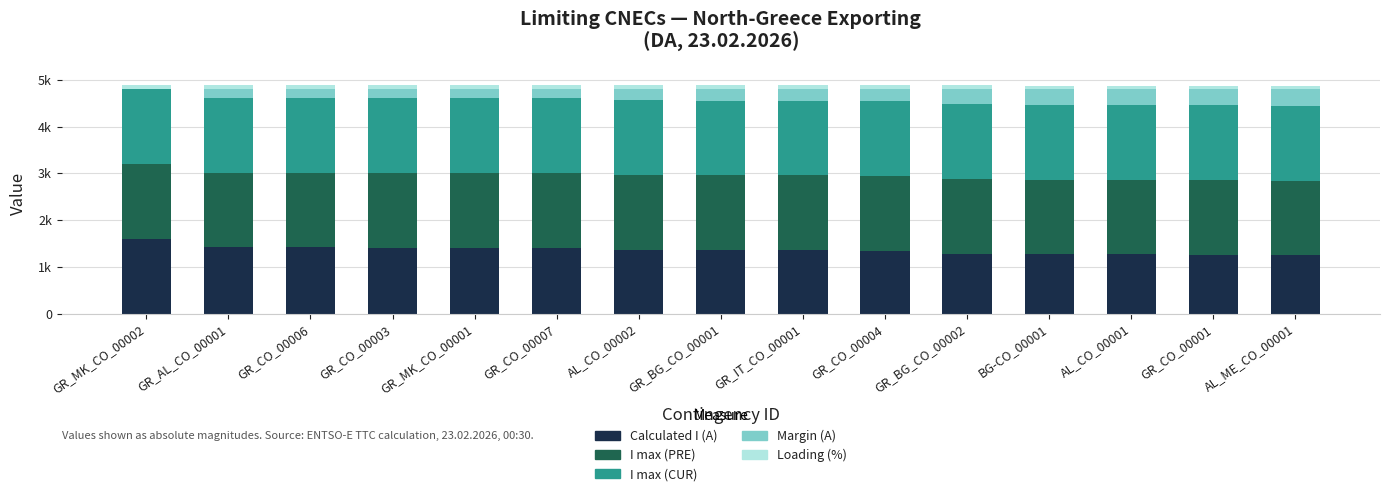

At which label does Margin (A) first exceed 243?

GR_IT_CO_00001